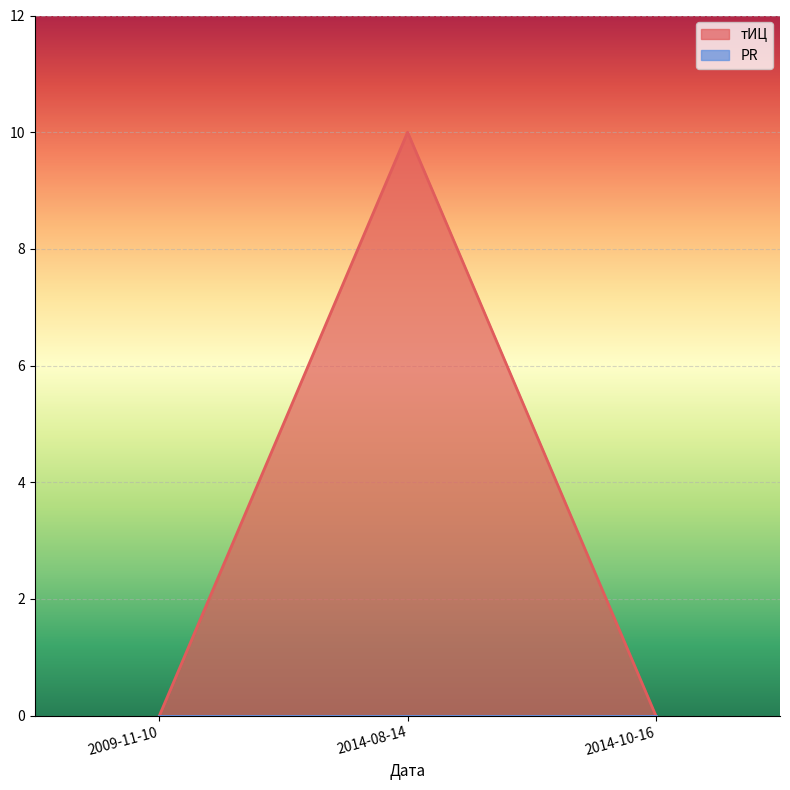

True or false: the data shows -4 at 2009-11-10.

False